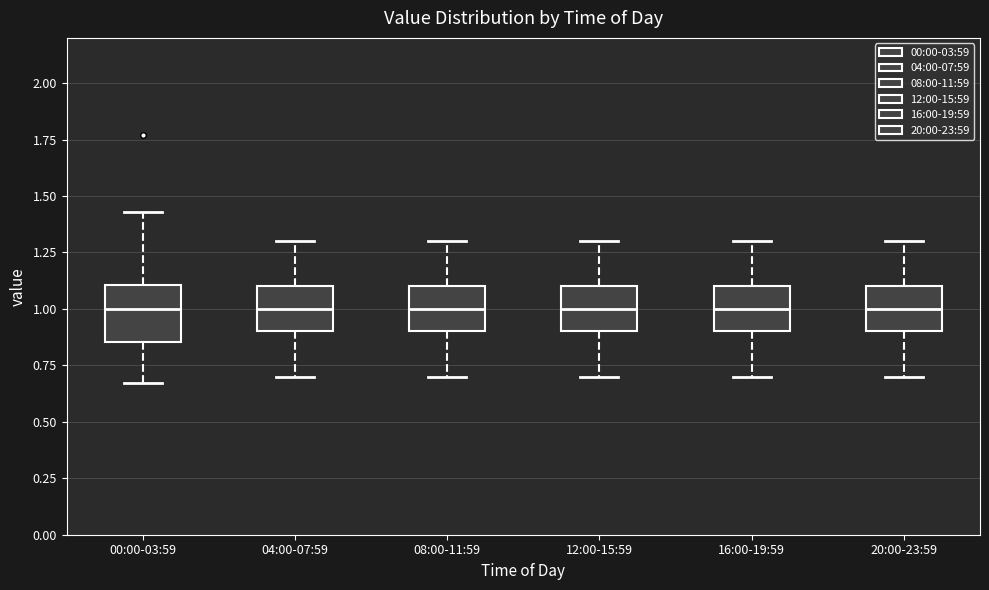

Which box is the tallest, from its lower edge to its upper edge?

00:00-03:59